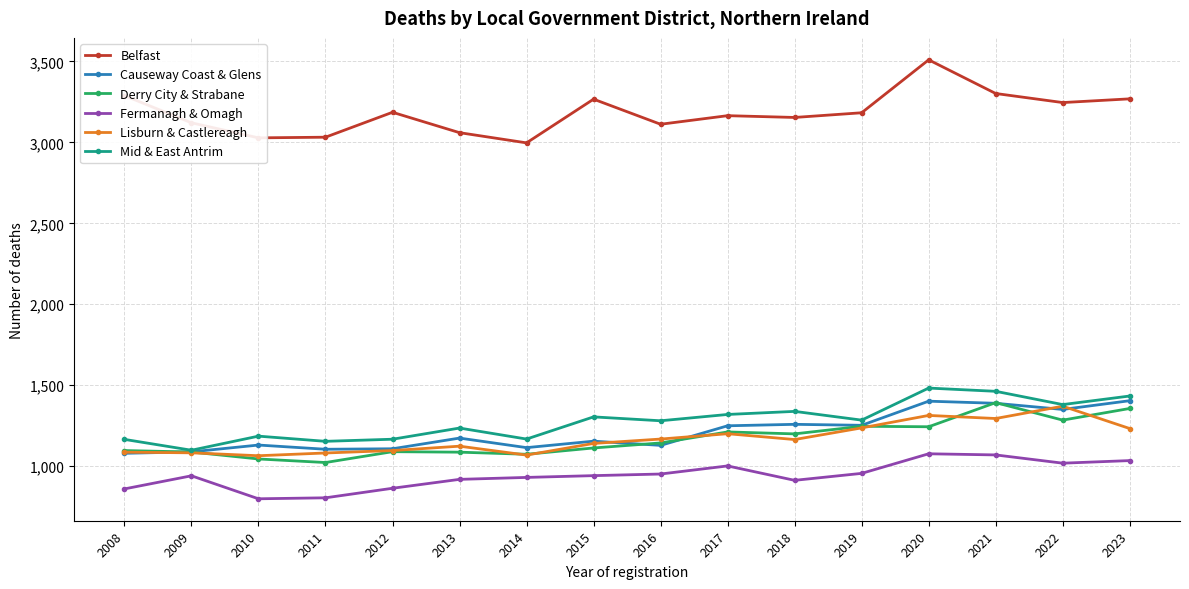

True or false: Belfast and Derry City & Strabane cross at least once.

False